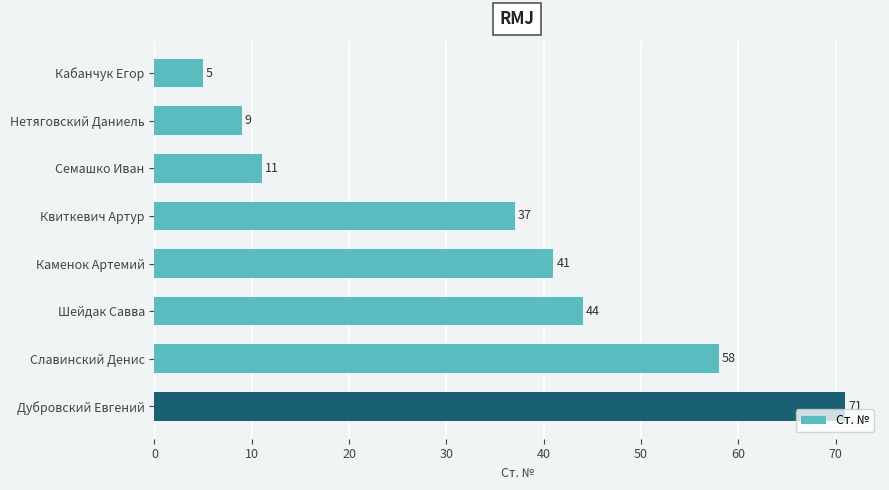

Does the chart contain any negative values?

No